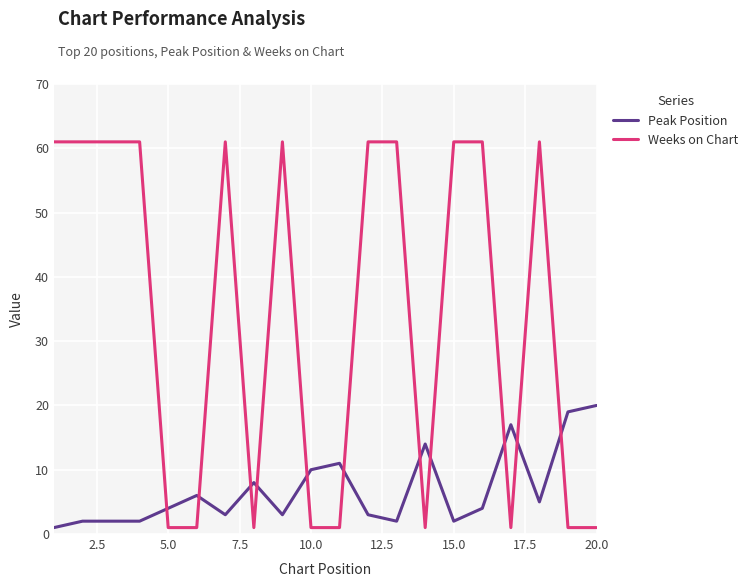

Which series has the widest spread of values?

Weeks on Chart